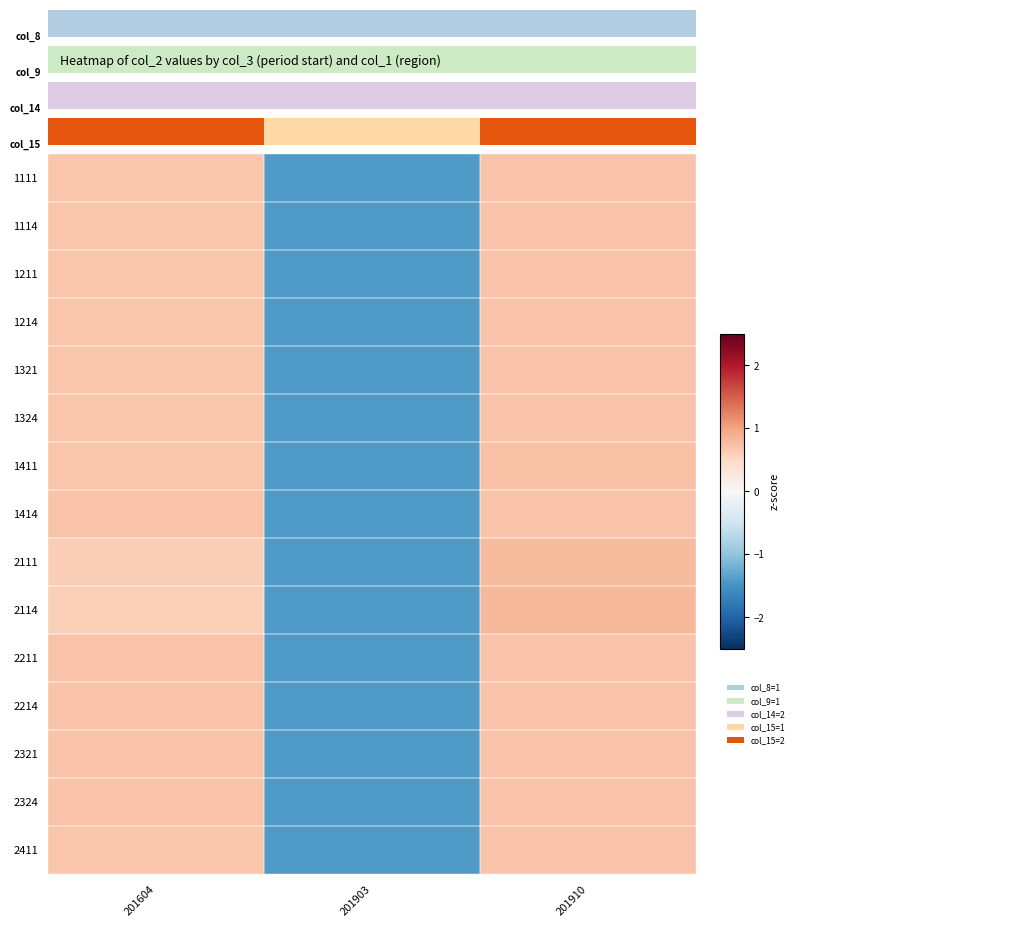

Which has a higher value, 201903 or 201910?

201910